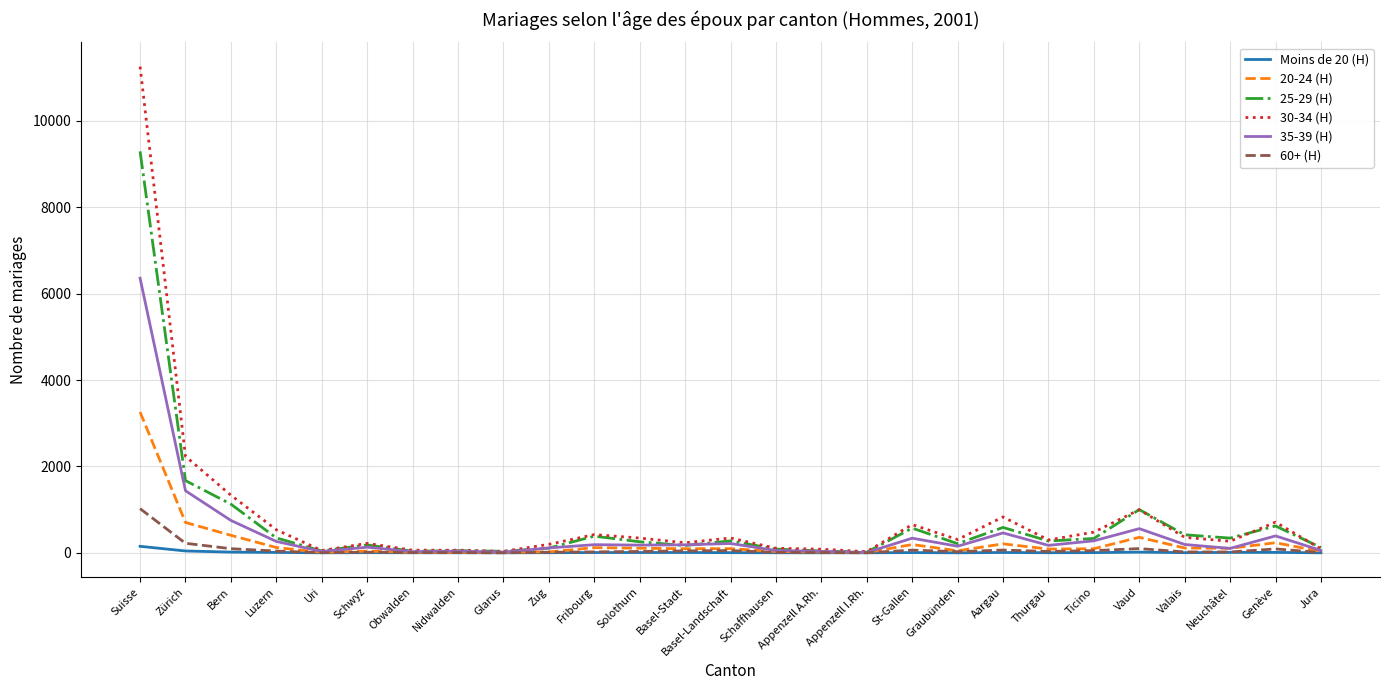

Which series has the largest range (max minus min)?

30-34 (H)